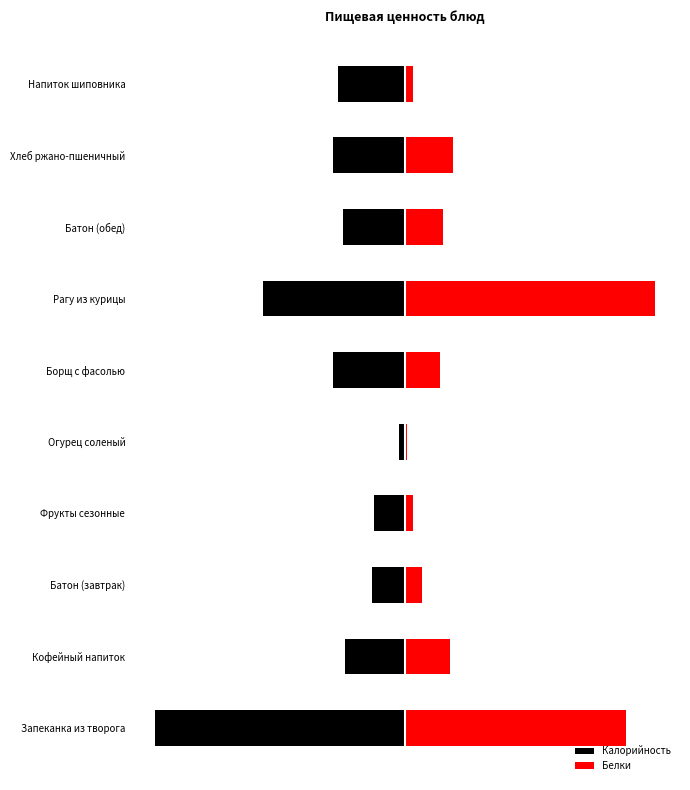

What is the sum of all Калорийность values?

-3.2